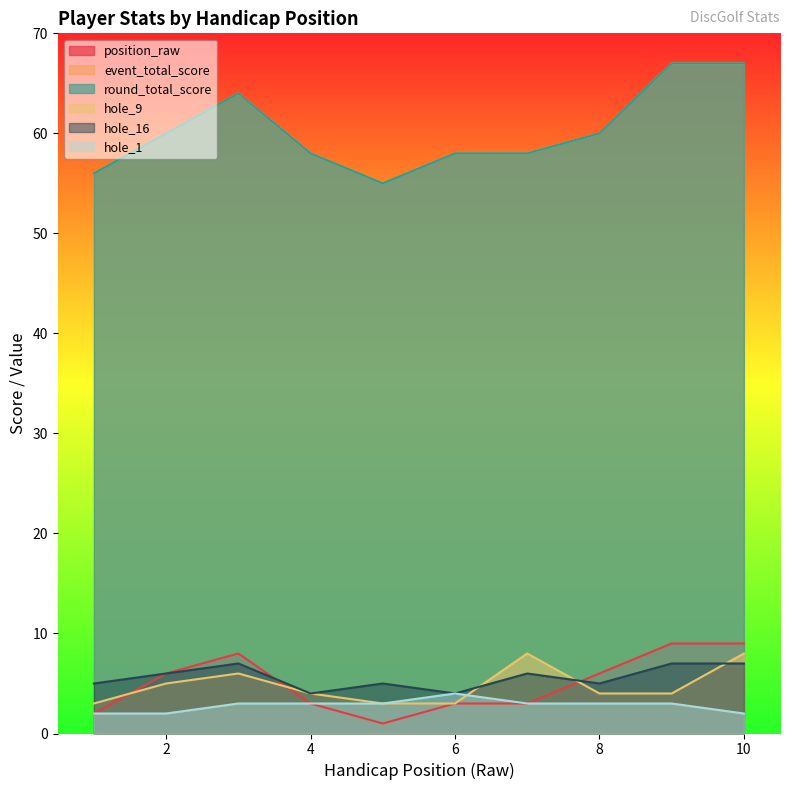

How many data points in position_raw are above 6?

3